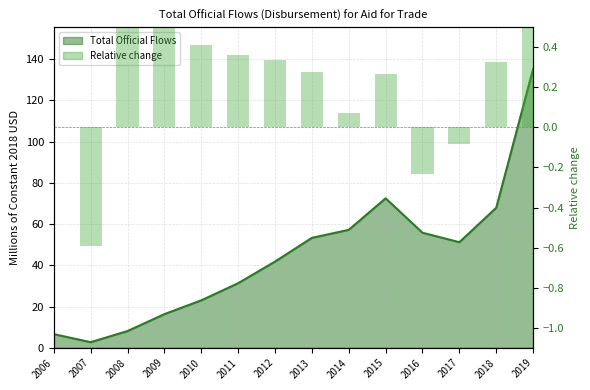

Reading left to right, extract all data points from this chart.

2006=0.0	2007=-0.6	2008=2.0	2009=1.0	2010=0.4	2011=0.4	2012=0.3	2013=0.3	2014=0.1	2015=0.3	2016=-0.2	2017=-0.1	2018=0.3	2019=1.0